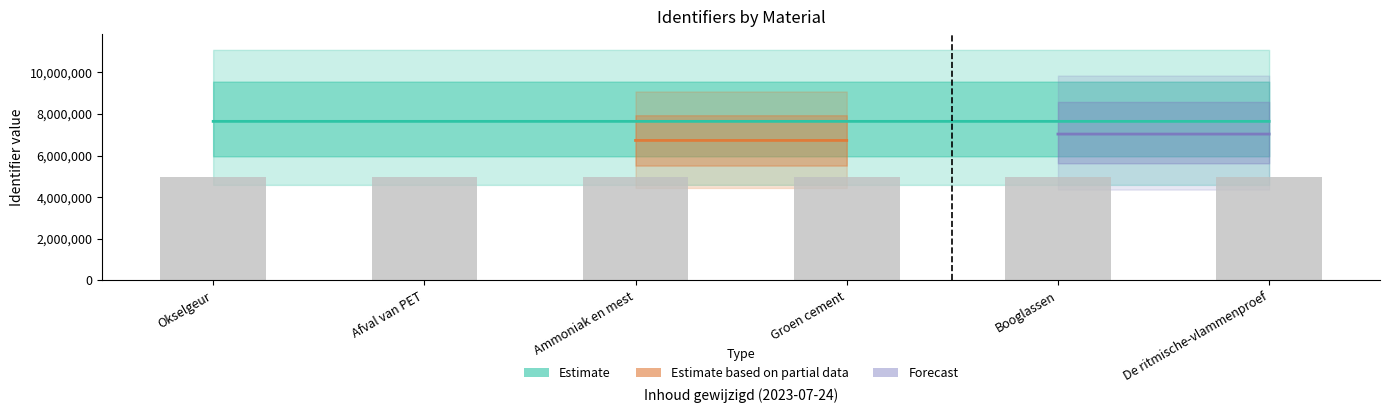

The value at Booglassen is 7645901. True or false?

True